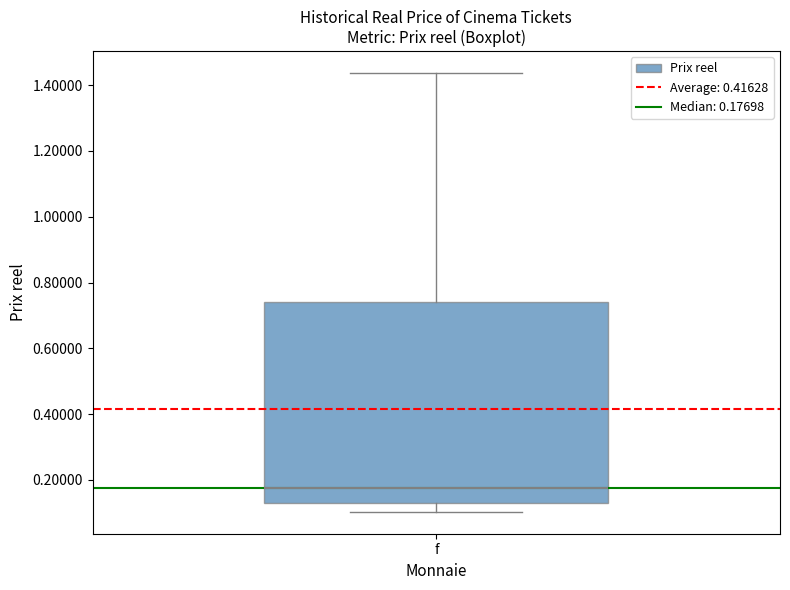

Read this box plot against the y-axis: the position of the median line, the range covered by the box, and the ends of both whiskers. The values are not printed on the chart, so give them approximately, as read against the axis.

median 0.18, box 0.12 to 0.74, whiskers 0.10 to 1.44